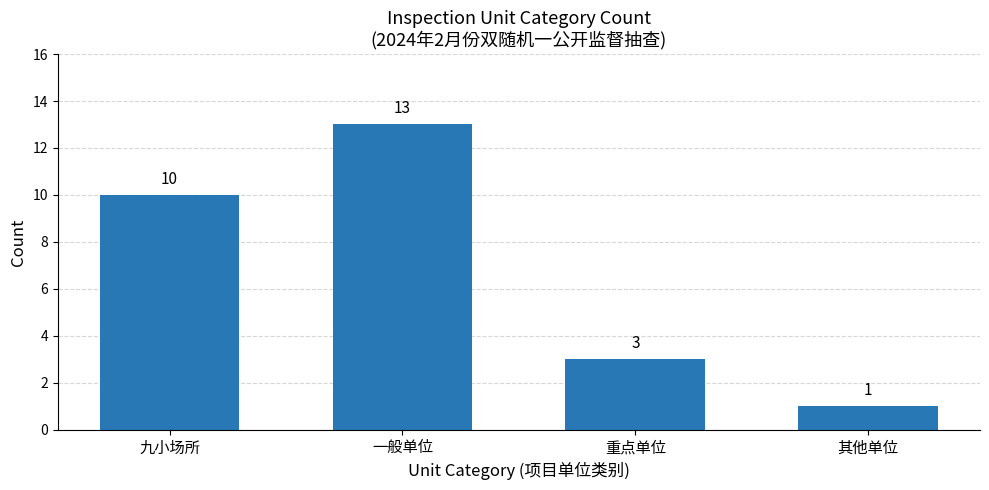

What is the value of the 4th bar from the left?

1